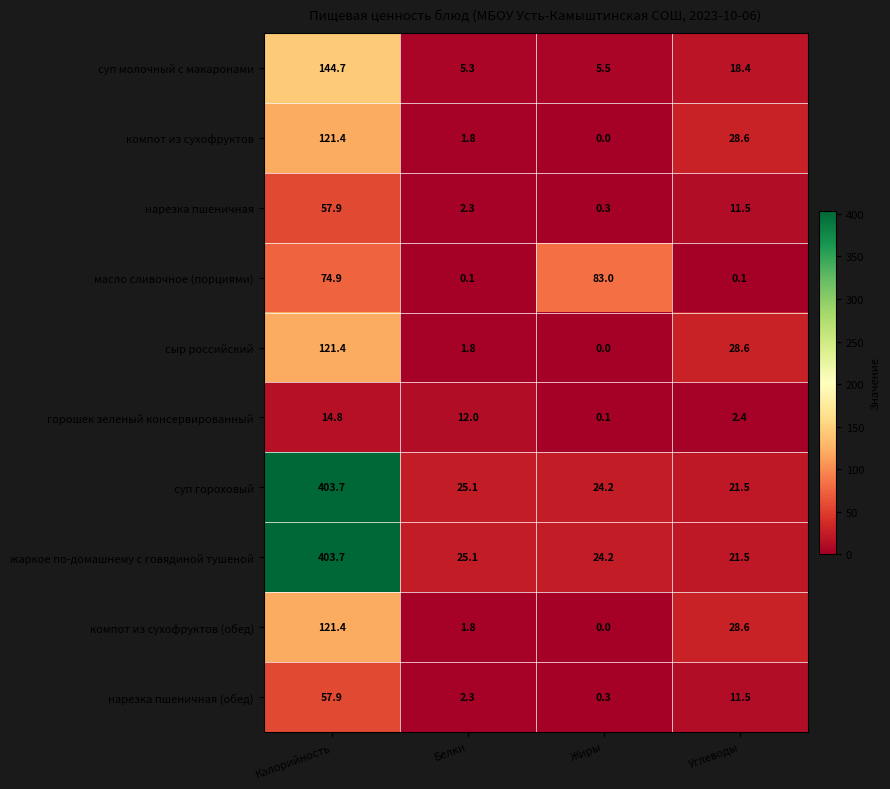

What is the sum of the суп молочный с макаронами values at Углеводы and Белки?

23.7